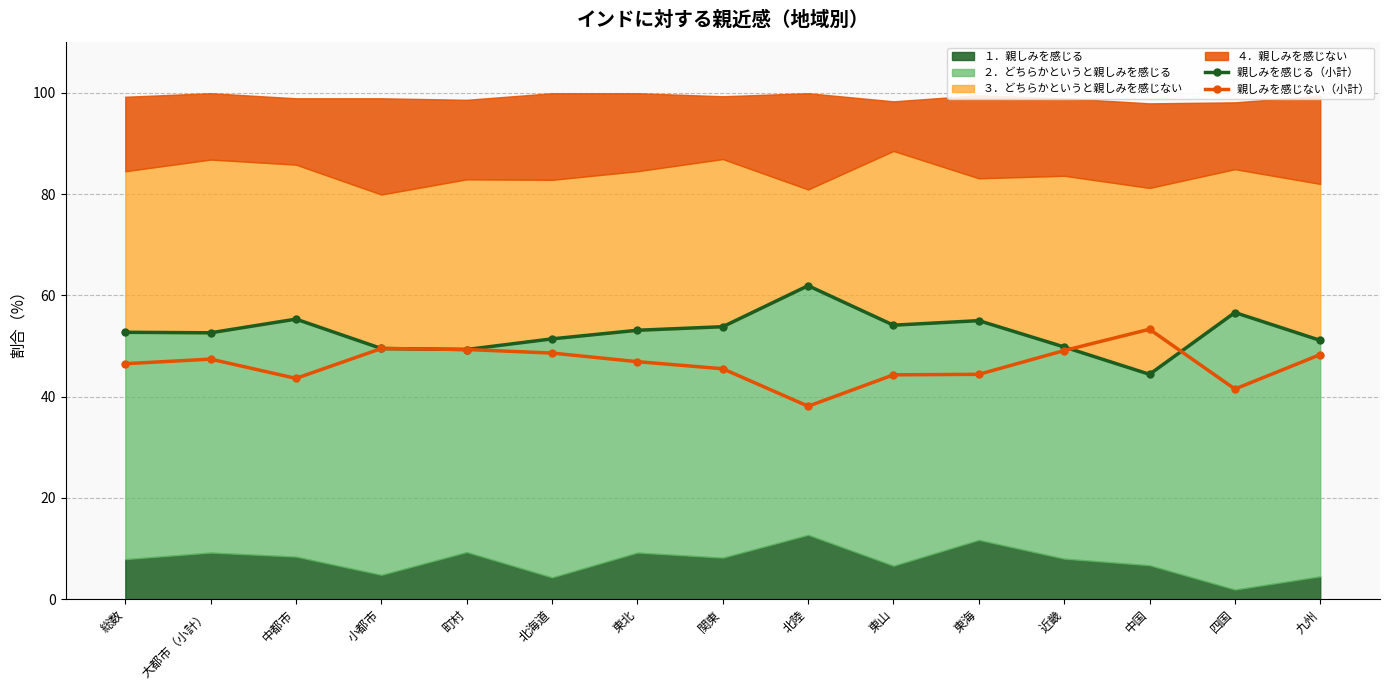

Does the chart have visible grid lines?

Yes